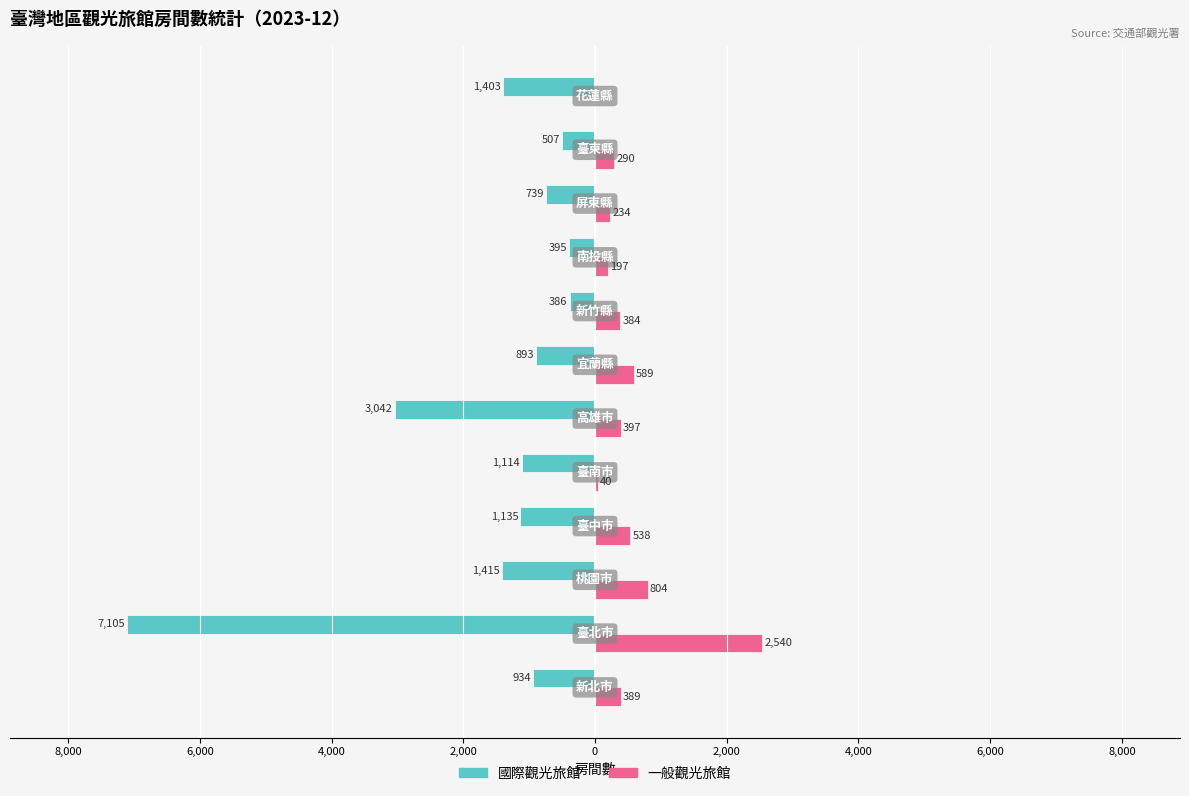

What are all the series names shown in the legend?

國際觀光旅館, 一般觀光旅館